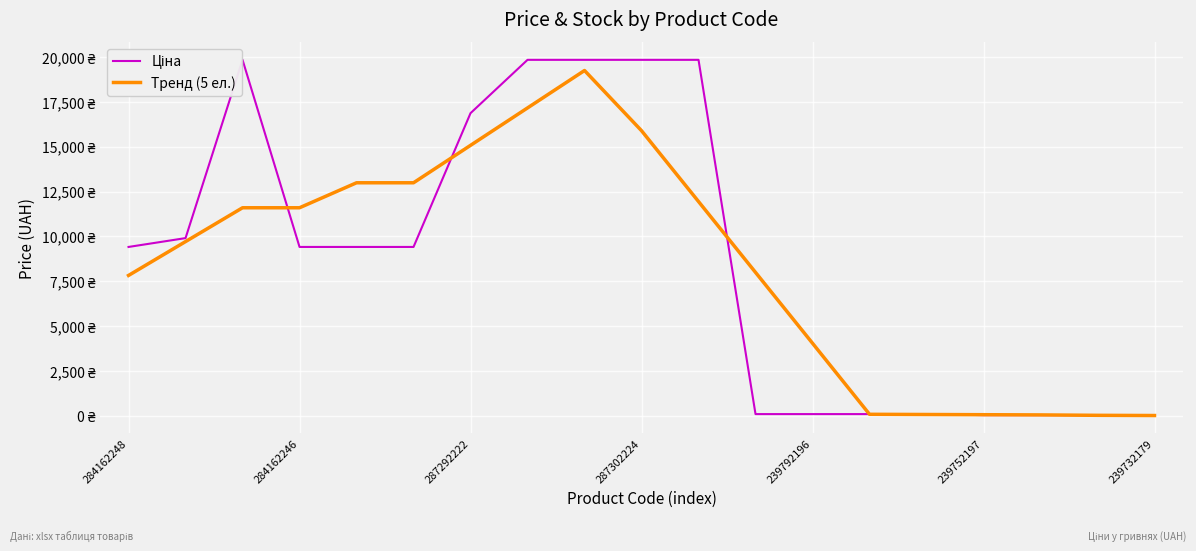

Is this an area chart (filled region under the line)?

No